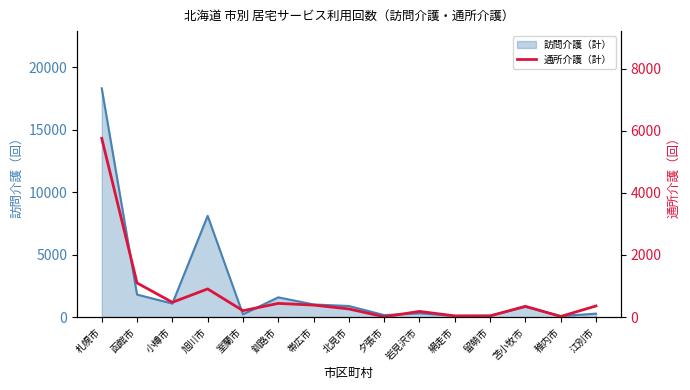

What is the difference between the second highest and minimum values?

1089